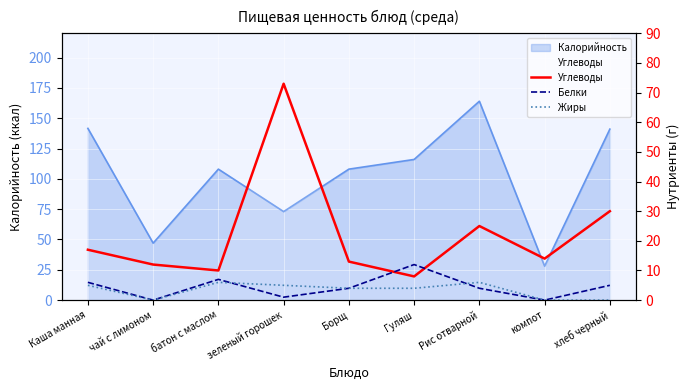

What is the label of the 6th point from the right?

зеленый горошек